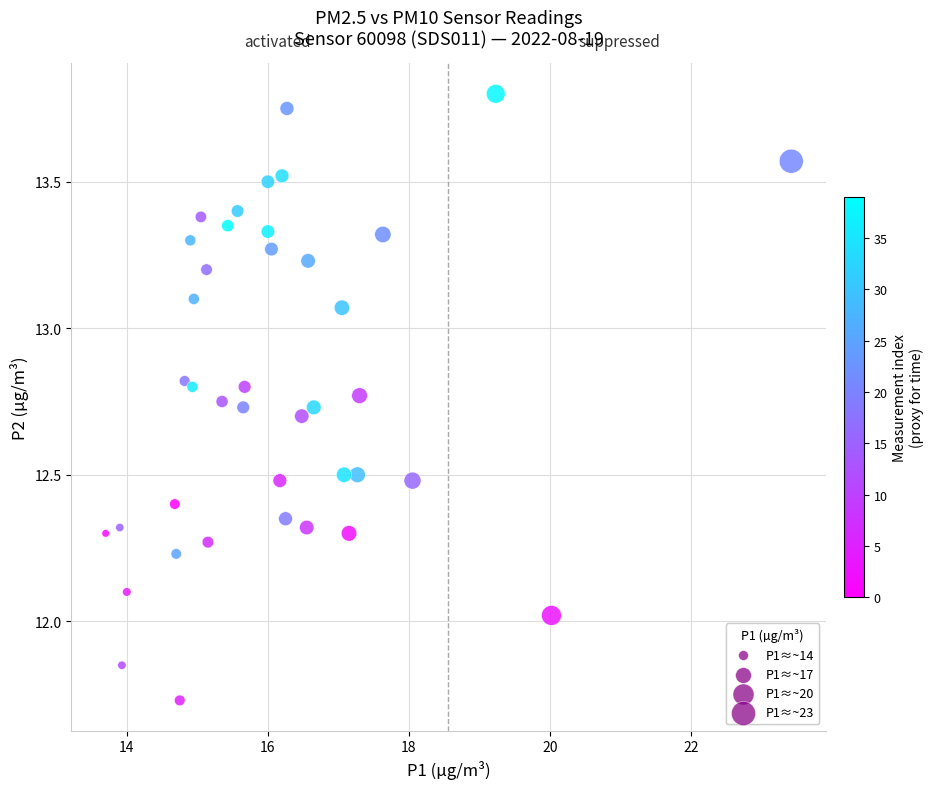

What is the range of Y values (max minus min)?

2.1